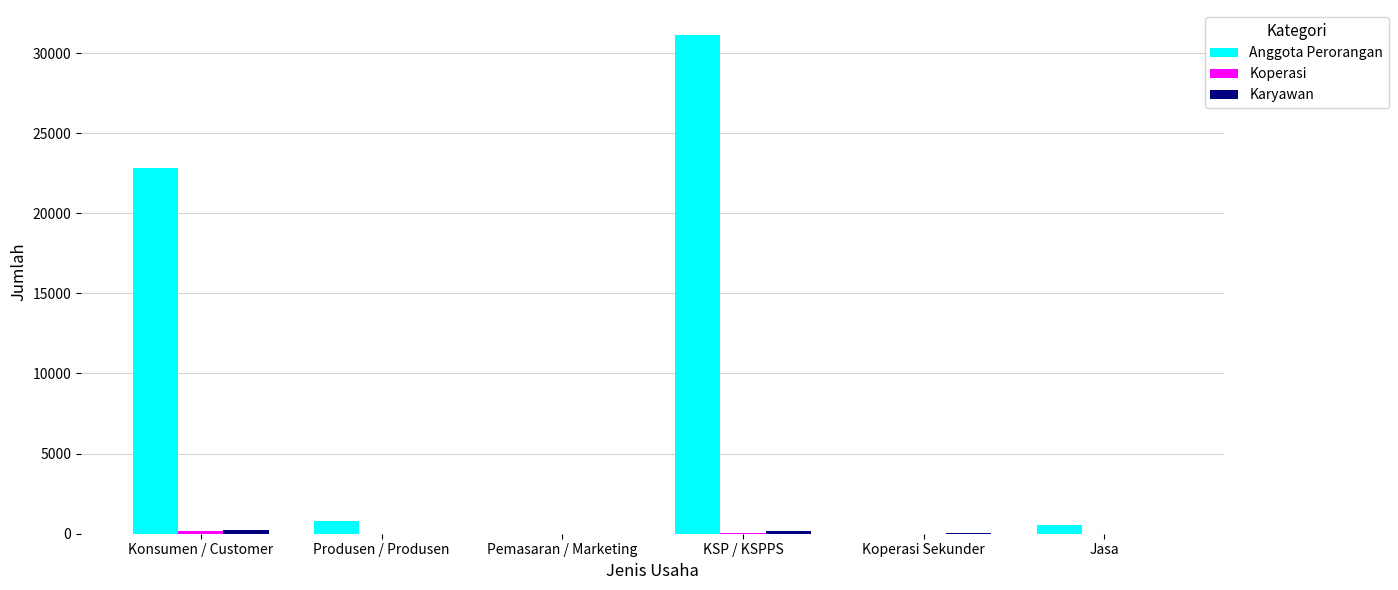

What is the maximum value shown in the chart?

31128